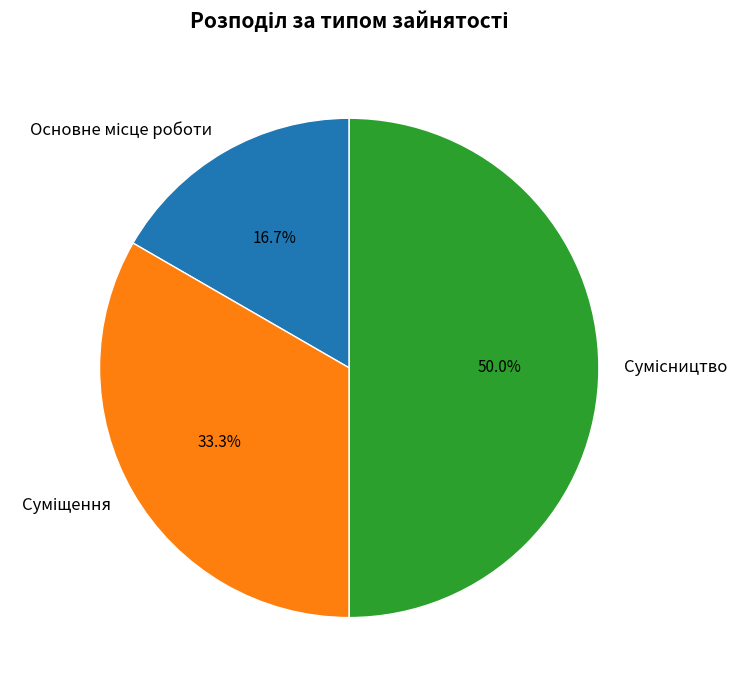

Is there a majority slice in this chart?

No